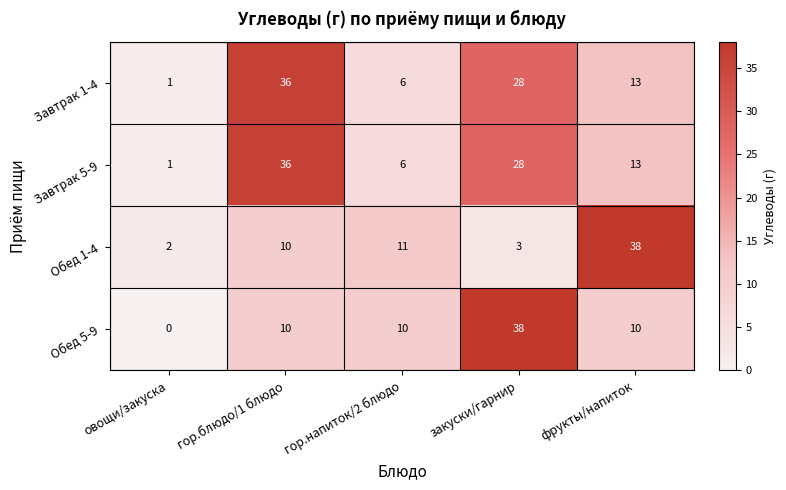

Which series has the largest range (max minus min)?

Обед 5-9